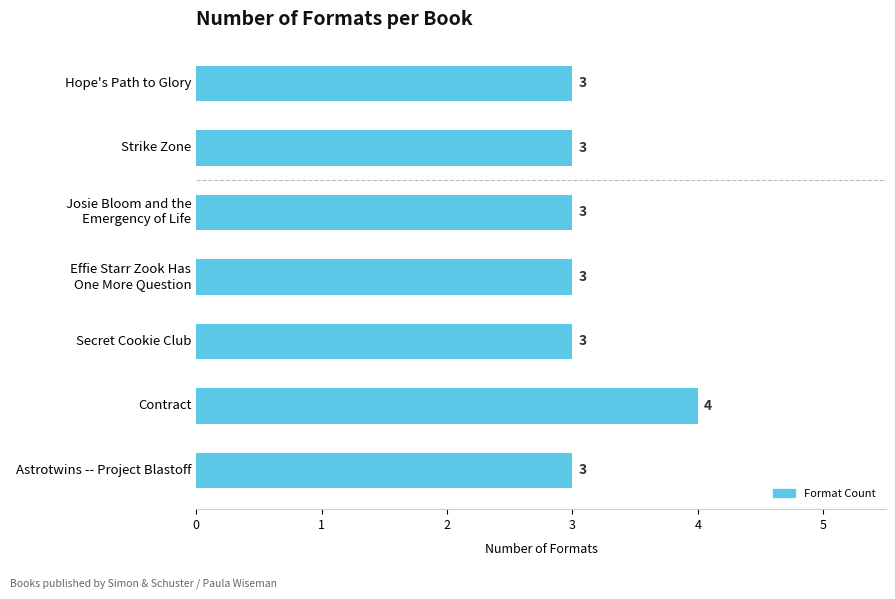

What is the sum of all values?

22